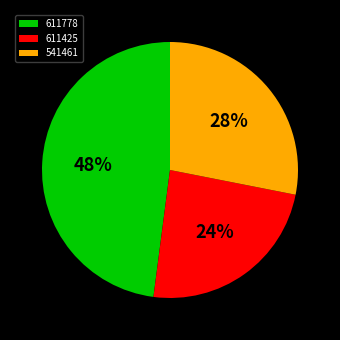

How many segments does this pie chart have?

3